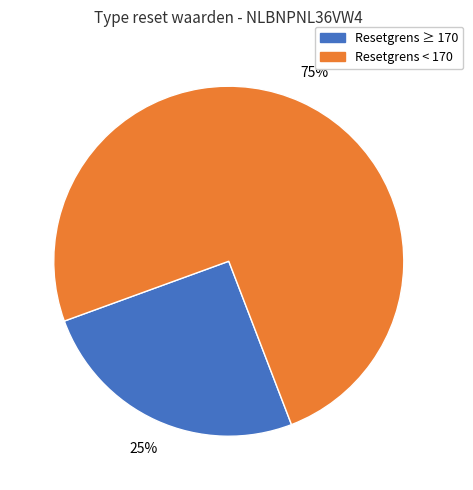

Is there a majority slice in this chart?

Yes